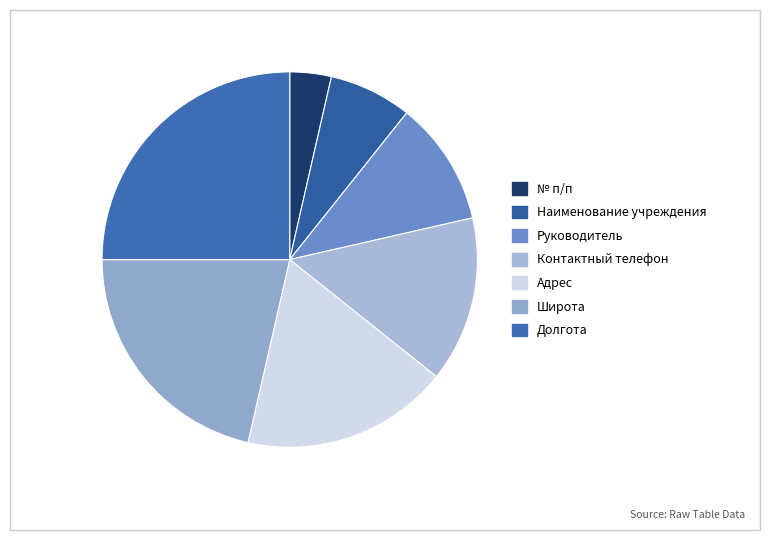

What is the ratio of the value at № п/п to the value at Руководитель?

0.3